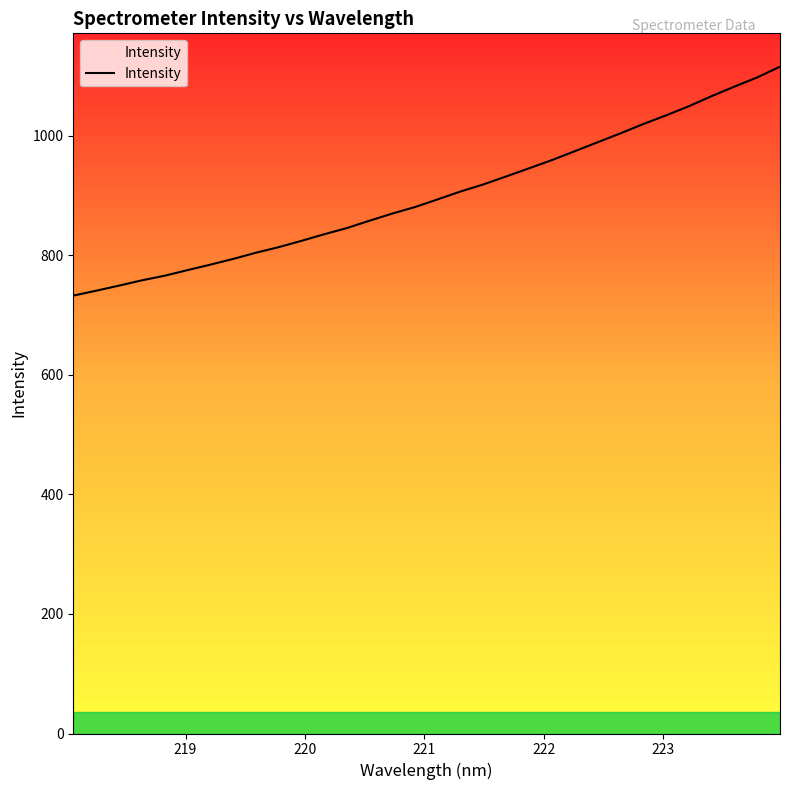

What is the greatest value displayed?

1115.7